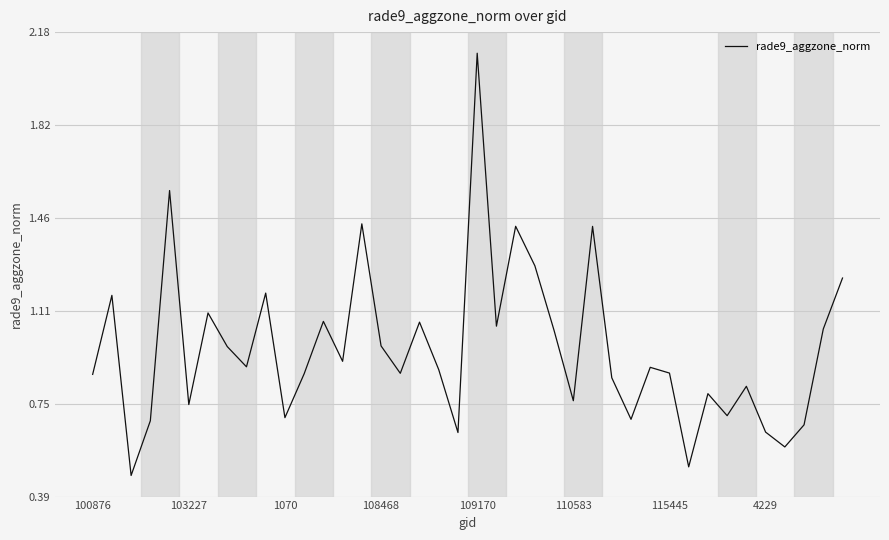

What is the greatest value displayed?

2.1